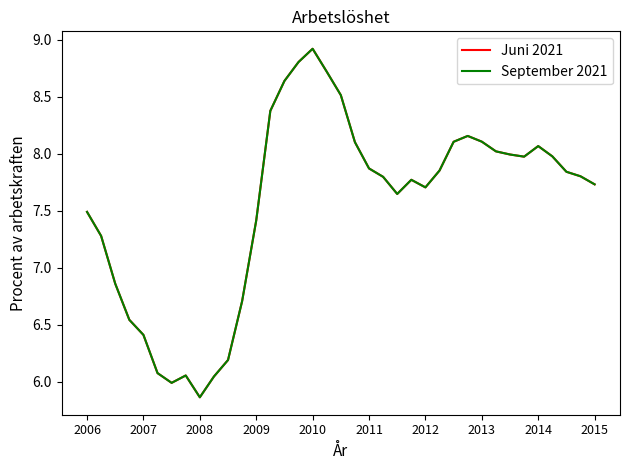

What is the greatest value displayed?

8.9